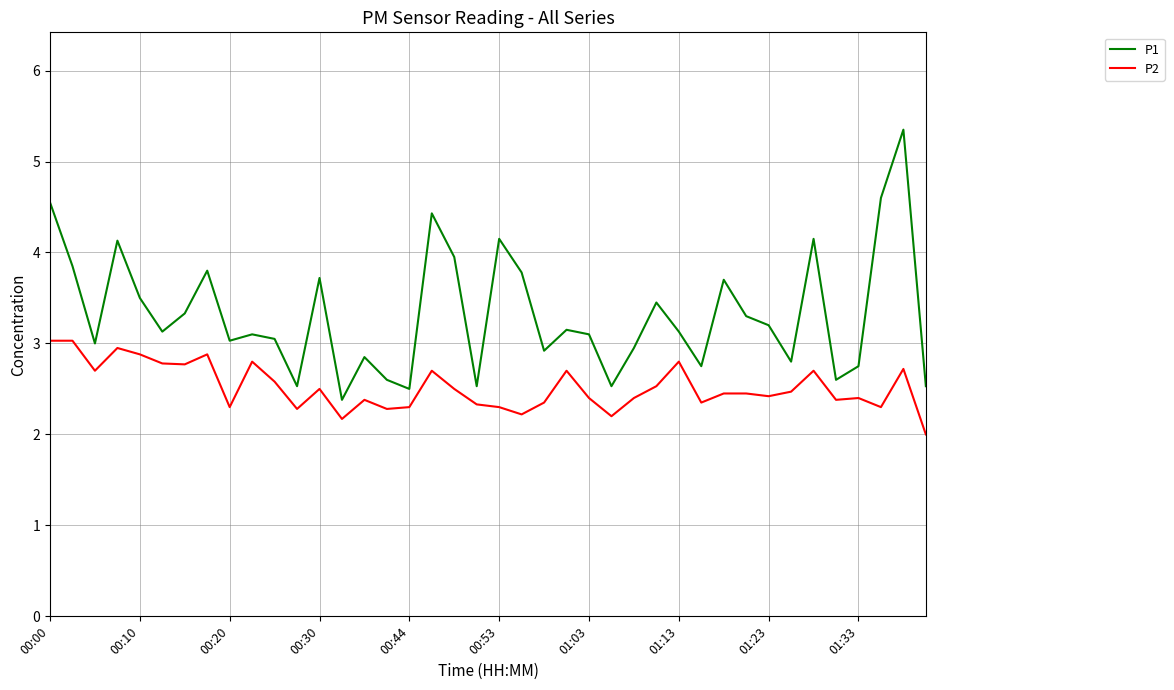

True or false: P2 has more than 1 interior local peaks.

True